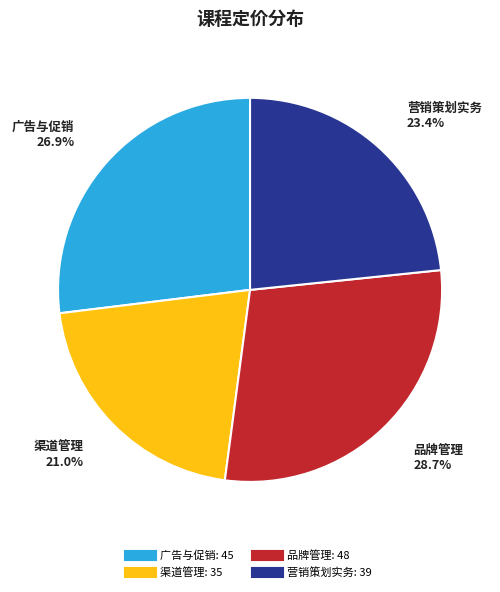

Which slice is the smallest?

渠道管理